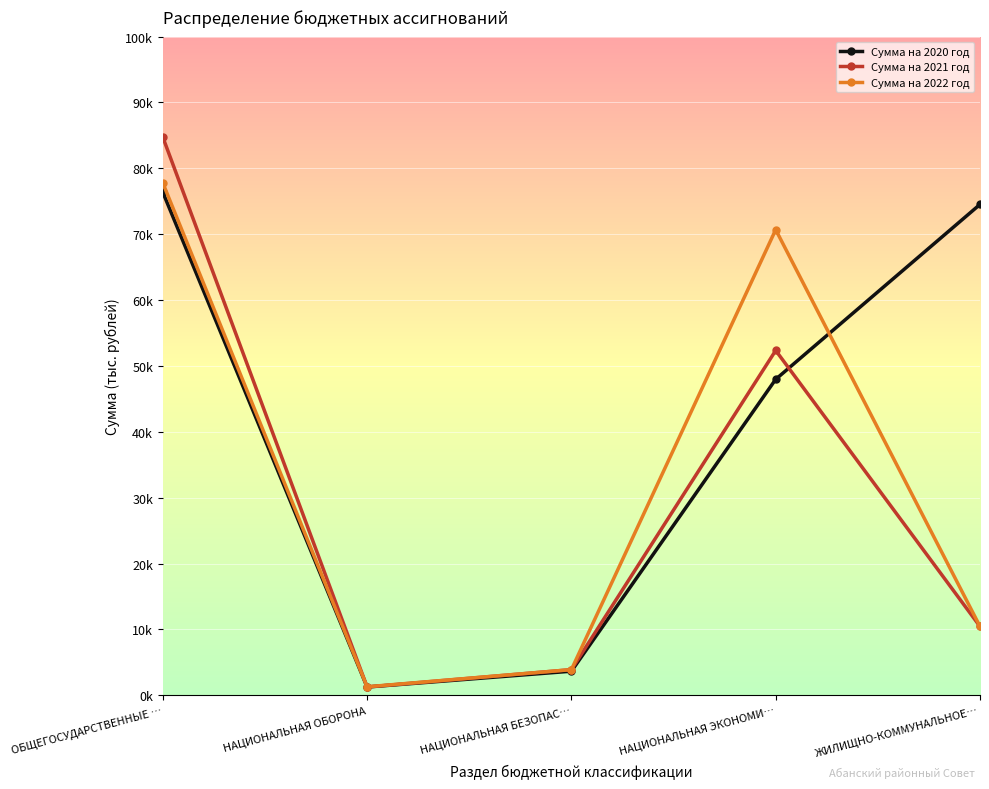

Which series changed the most between НАЦИОНАЛЬНАЯ ОБОРОНА and НАЦИОНАЛЬНАЯ БЕЗОПАС…?

Сумма на 2021 год